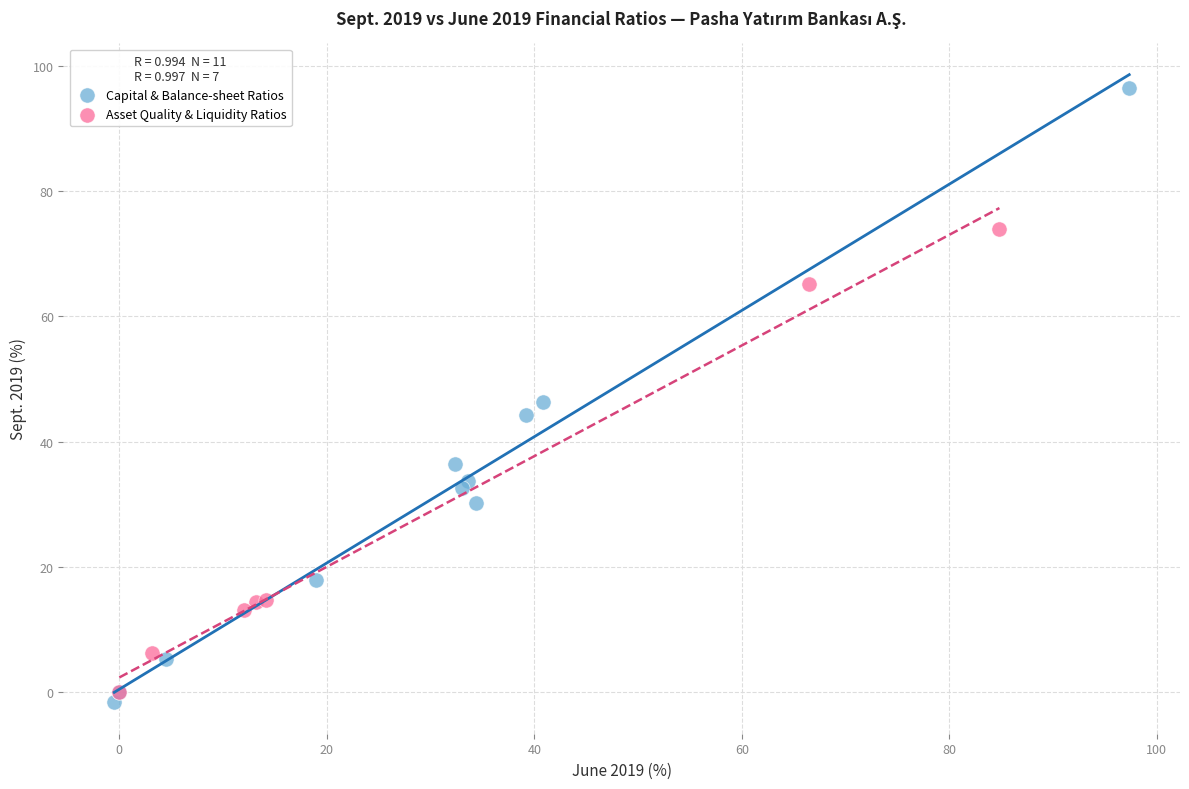

Which series reaches the minimum Y coordinate?

Capital & Balance-sheet Ratios